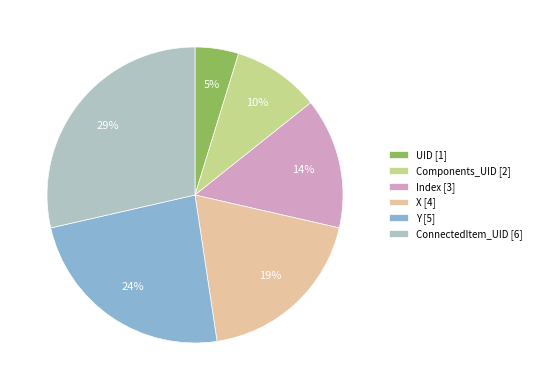

To the nearest percent, what is the average slice percentage?

17%